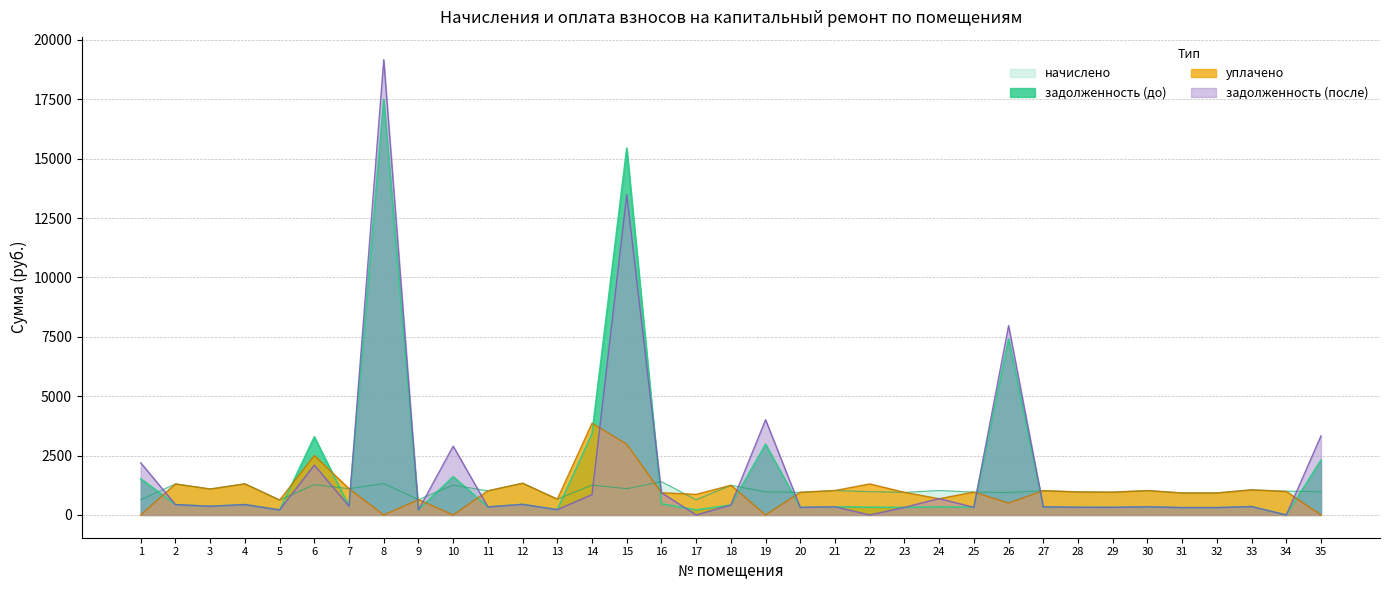

What is the approximate value of уплачено at 33?

1058.4